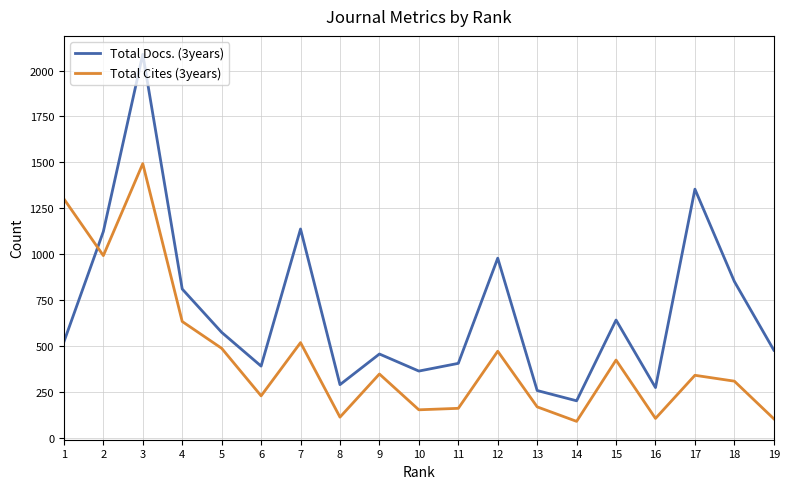

How many lines are shown in the chart?

2